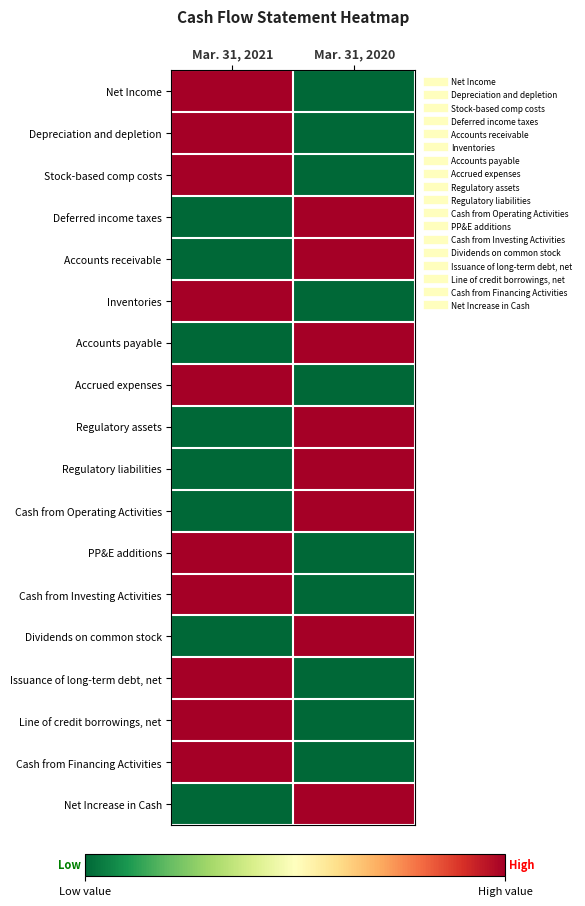

Reading left to right, what are all the values shown in this chart?

Net Income: Mar. 31, 2021=1	Mar. 31, 2020=0
Depreciation and depletion: Mar. 31, 2021=1	Mar. 31, 2020=0
Stock-based comp costs: Mar. 31, 2021=1	Mar. 31, 2020=0
Deferred income taxes: Mar. 31, 2021=0	Mar. 31, 2020=1
Accounts receivable: Mar. 31, 2021=0	Mar. 31, 2020=1
Inventories: Mar. 31, 2021=1	Mar. 31, 2020=0
Accounts payable: Mar. 31, 2021=0	Mar. 31, 2020=1
Accrued expenses: Mar. 31, 2021=1	Mar. 31, 2020=0
Regulatory assets: Mar. 31, 2021=0	Mar. 31, 2020=1
Regulatory liabilities: Mar. 31, 2021=0	Mar. 31, 2020=1
Cash from Operating Activities: Mar. 31, 2021=0	Mar. 31, 2020=1
PP&E additions: Mar. 31, 2021=1	Mar. 31, 2020=0
Cash from Investing Activities: Mar. 31, 2021=1	Mar. 31, 2020=0
Dividends on common stock: Mar. 31, 2021=0	Mar. 31, 2020=1
Issuance of long-term debt, net: Mar. 31, 2021=1	Mar. 31, 2020=0
Line of credit borrowings, net: Mar. 31, 2021=1	Mar. 31, 2020=0
Cash from Financing Activities: Mar. 31, 2021=1	Mar. 31, 2020=0
Net Increase in Cash: Mar. 31, 2021=0	Mar. 31, 2020=1